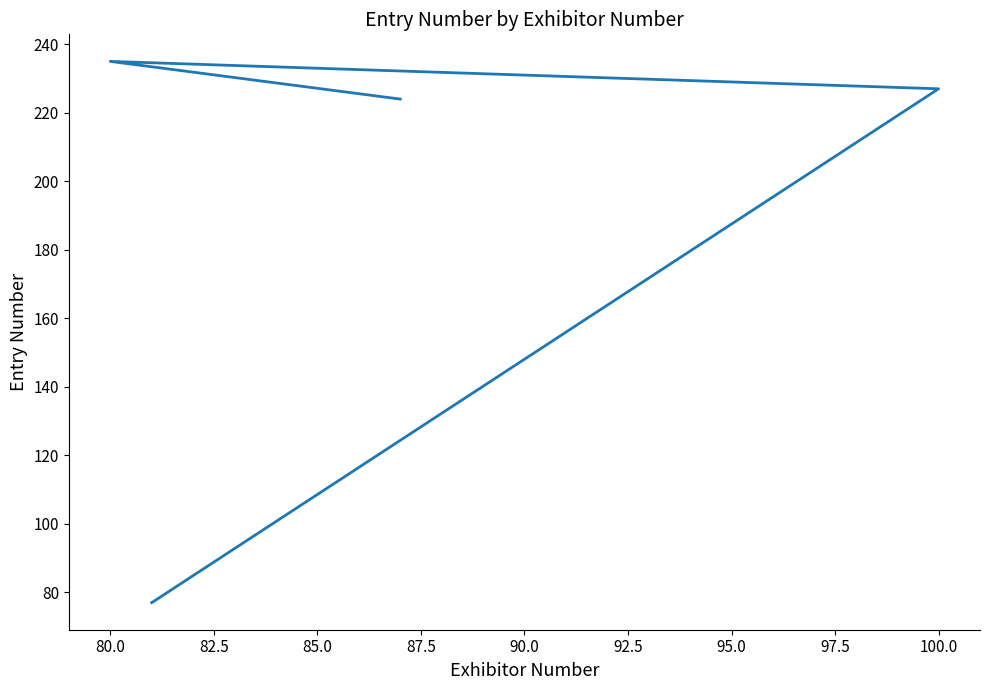

How many interior local peaks (higher than both neighbors) does the data have?

1